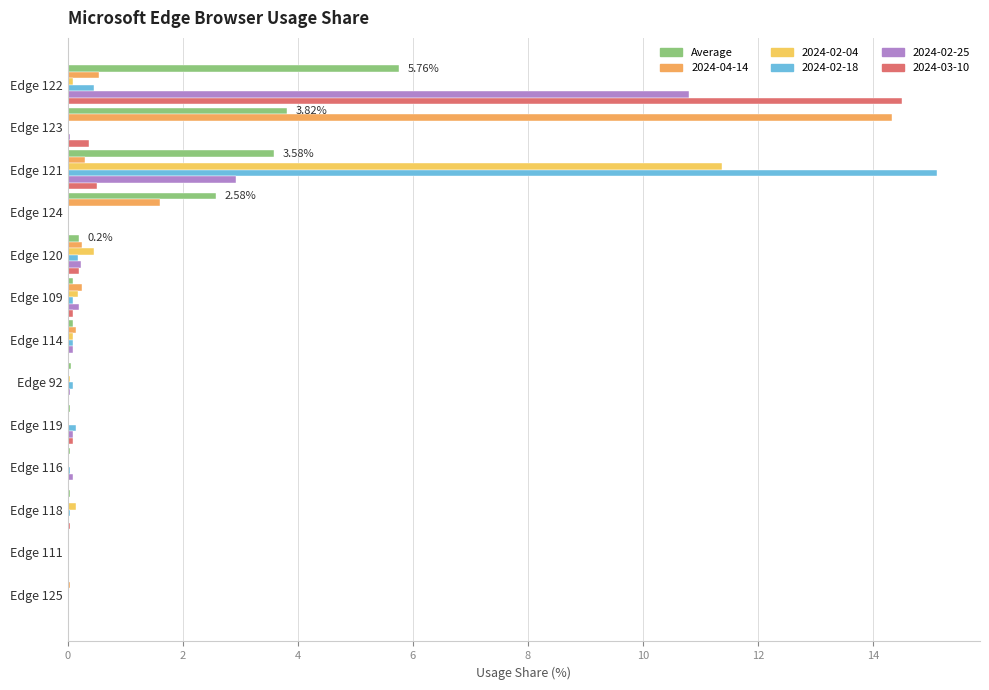

Count the number of categories in the chart.

13